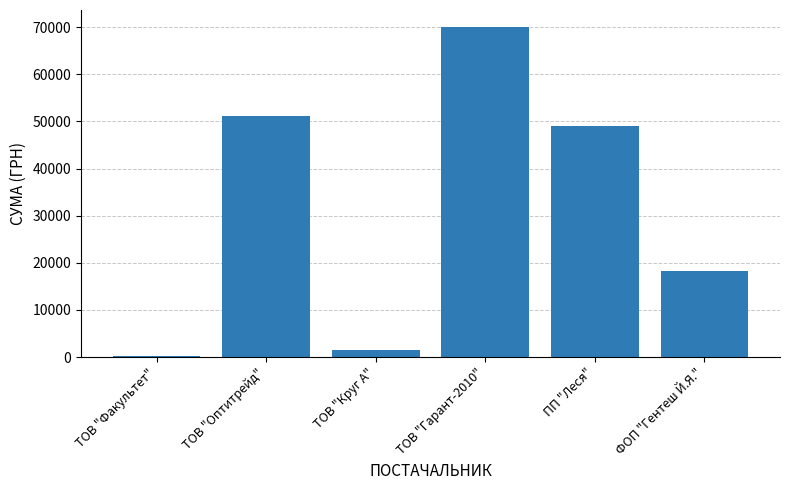

Read the value at ТОВ "Оптитрейд".

51204.7